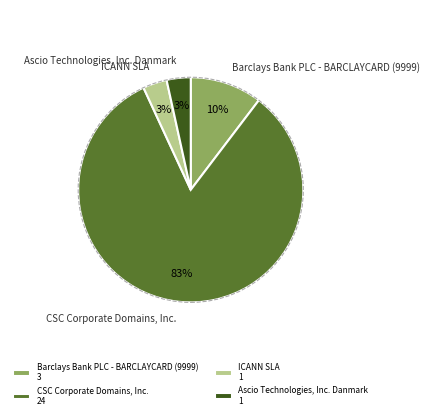

Is there a majority slice in this chart?

Yes